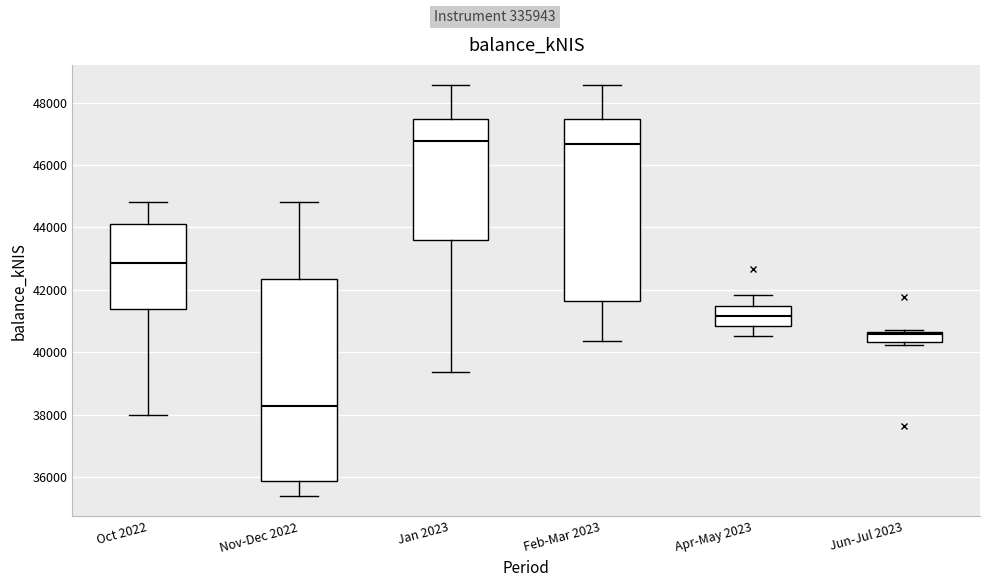

Reading left to right, read every box against the y-axis: the position of its median line, the range the box covers, and the ends of its whiskers. The values are not printed on the chart, so give them approximately, as read against the axis.

Oct 2022: median 42800, box 41400 to 44200, whiskers 38000 to 44800
Nov-Dec 2022: median 38200, box 35800 to 42400, whiskers 35400 to 44800
Jan 2023: median 46800, box 43600 to 47400, whiskers 39400 to 48600
Feb-Mar 2023: median 46600, box 41600 to 47400, whiskers 40400 to 48600
Apr-May 2023: median 41200, box 40800 to 41400, whiskers 40600 to 41800
Jun-Jul 2023: median 40600 (just below the box's upper edge), box 40400 to 40600, whiskers 40200 to 40600